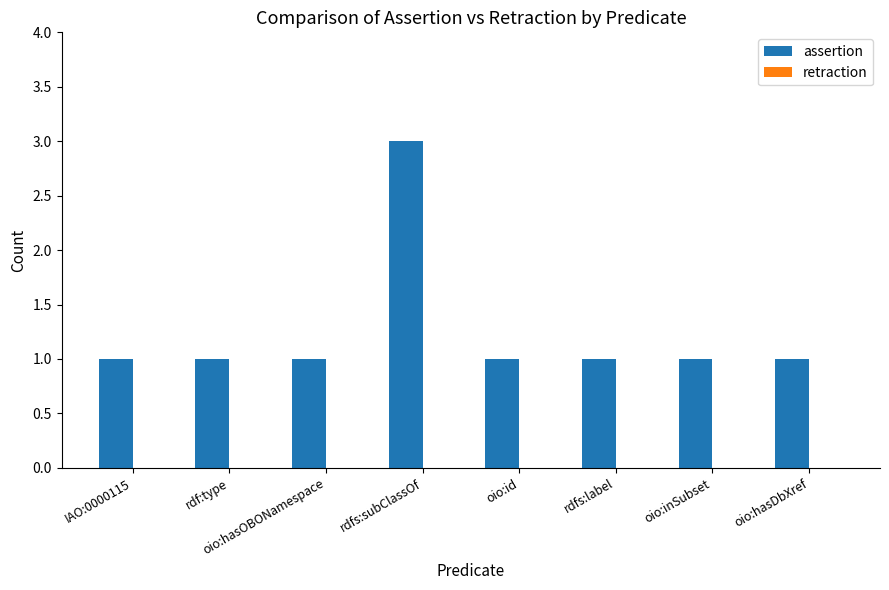

What is the sum of all values?

10